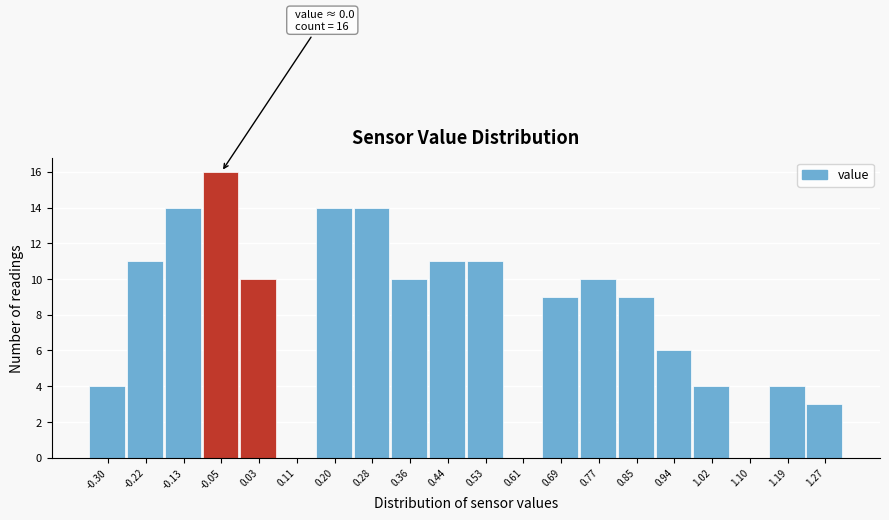

Reading left to right, extract all data points from this chart.

-0.30=4	-0.22=11	-0.13=14	-0.05=16	0.03=10	0.11=0	0.20=14	0.28=14	0.36=10	0.44=11	0.53=11	0.61=0	0.69=9	0.77=10	0.85=9	0.94=6	1.02=4	1.10=0	1.19=4	1.27=3